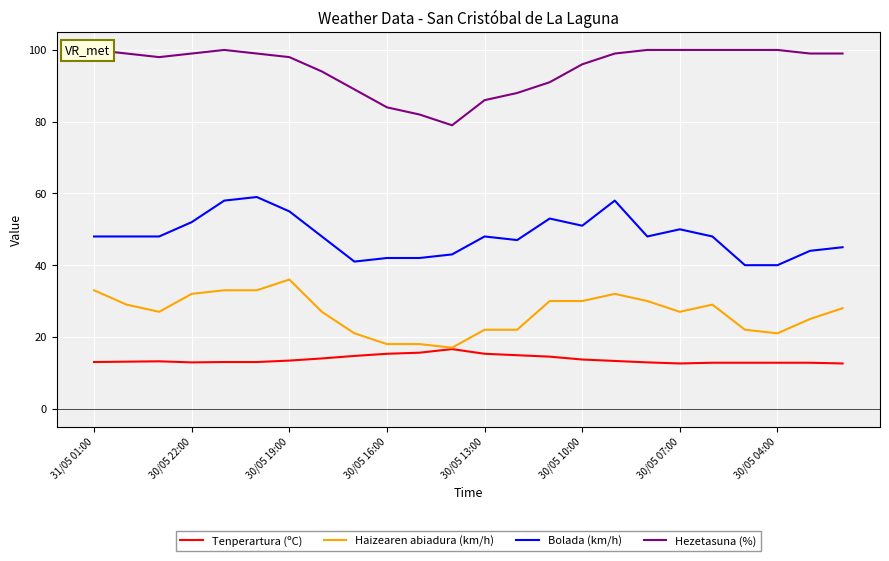

Where does the Haizearen abiadura (km/h) series first go above 28?

31/05 01:00